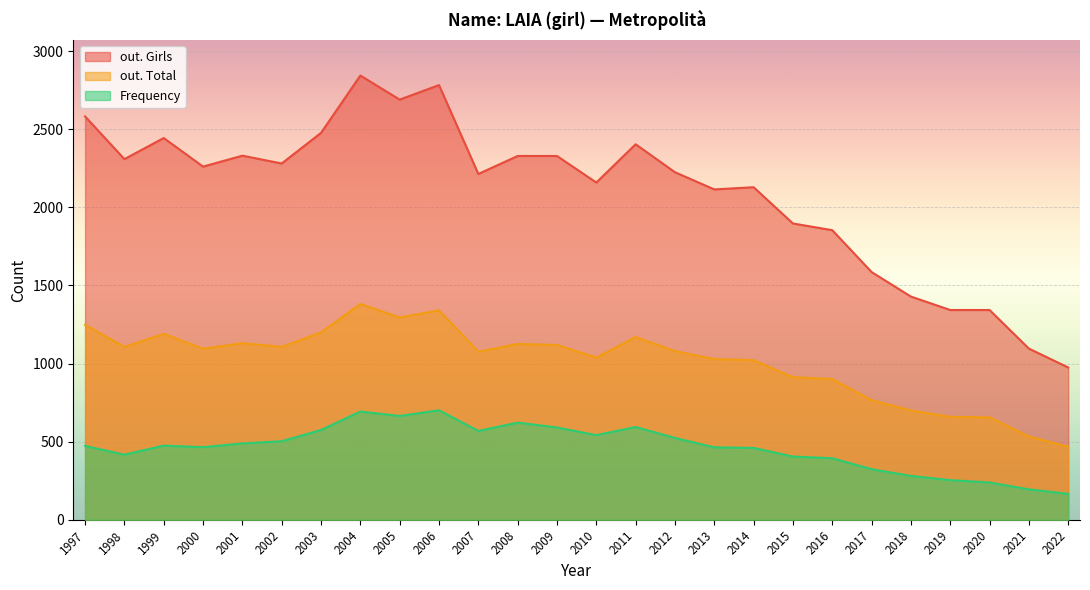

What is the total value across all series at 2011?

4168